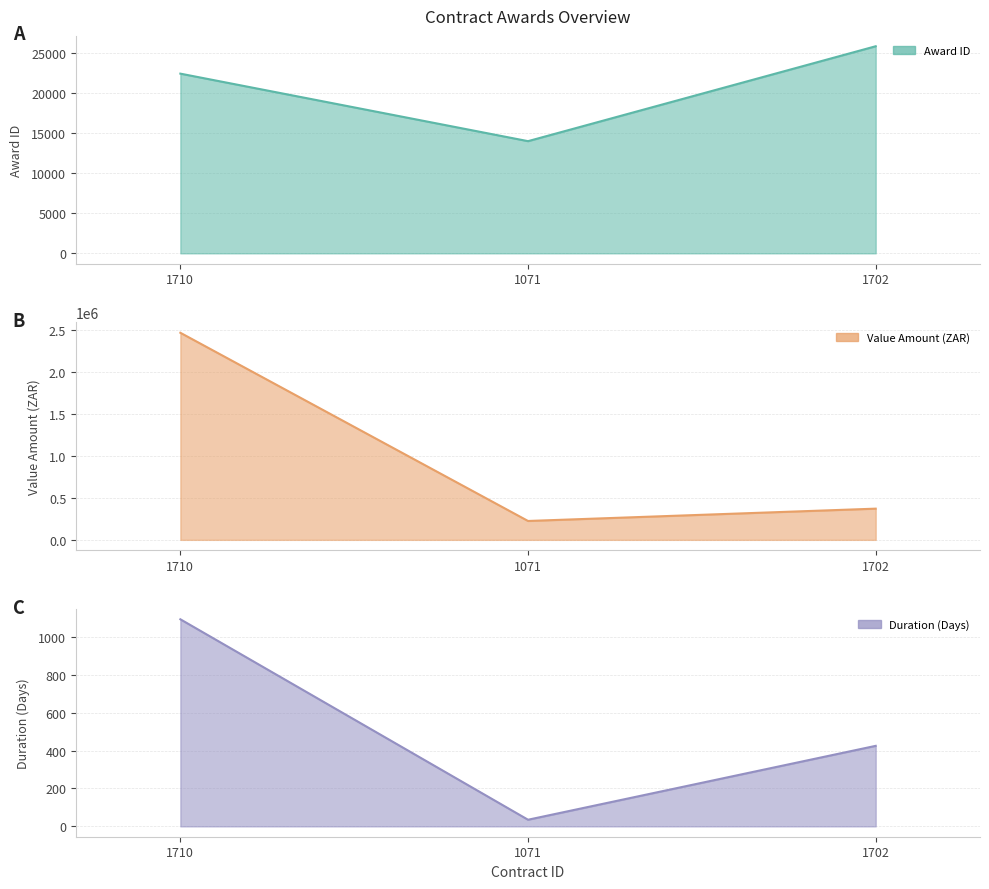

What is the sum of the value_amount values at 1702 and 1710?

2839731